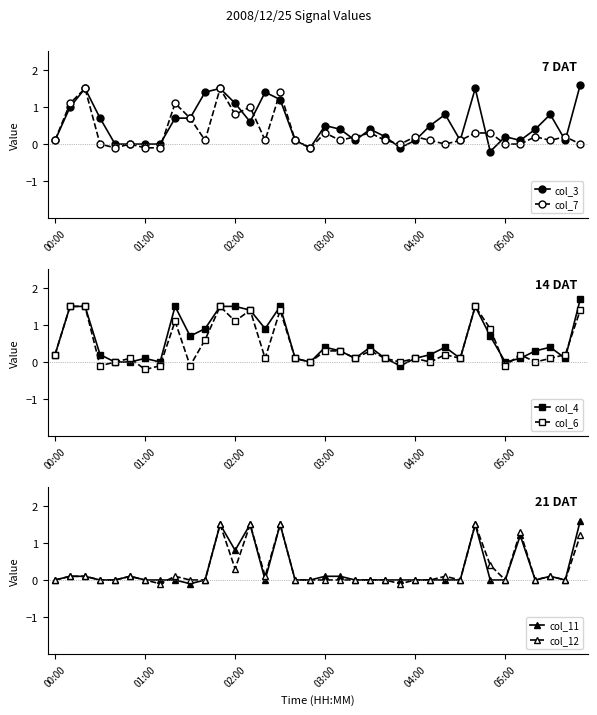

Is it true that col_3 equals -1.0 at 01:00?

False